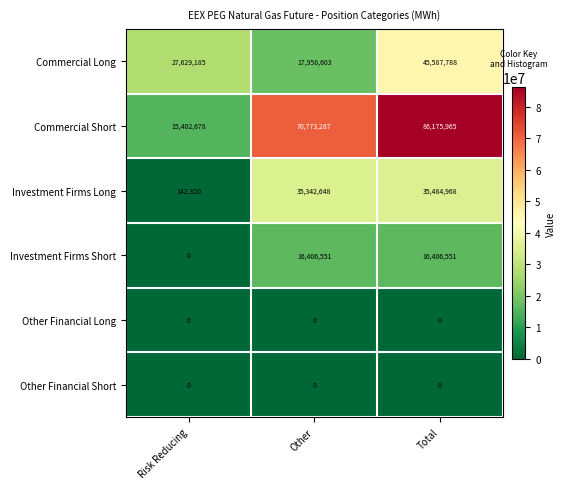

What is the sum of the Commercial Long values at Risk Reducing and Other?

45587788